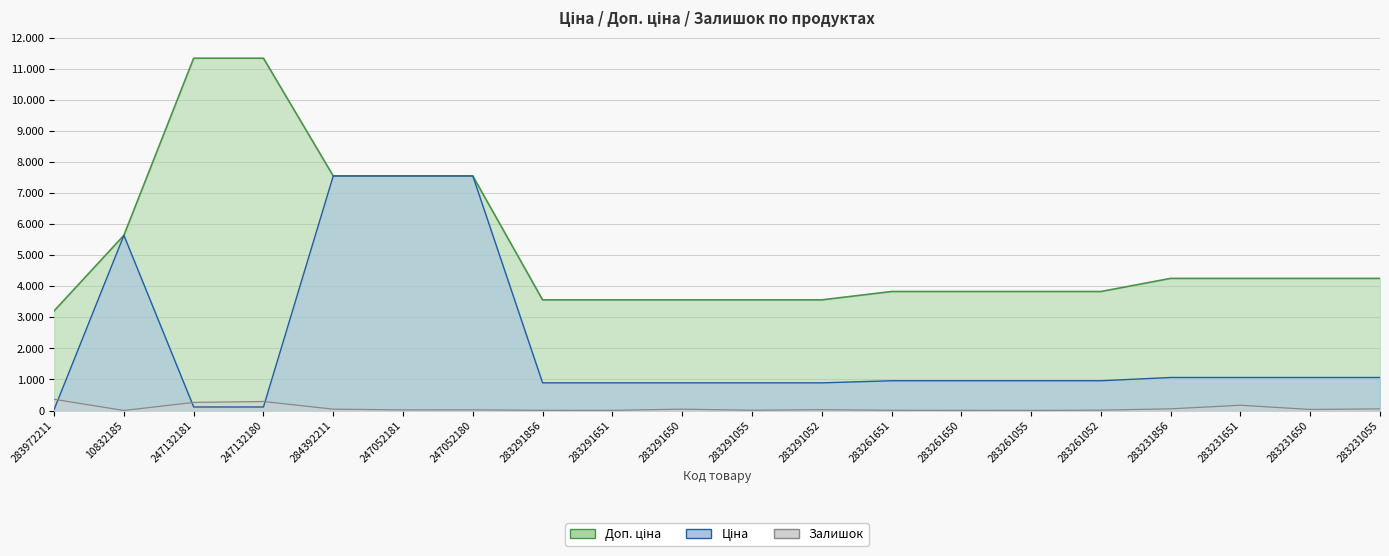

In Залишок, how many points are lower than both neighbors (excluding endpoints)?

6